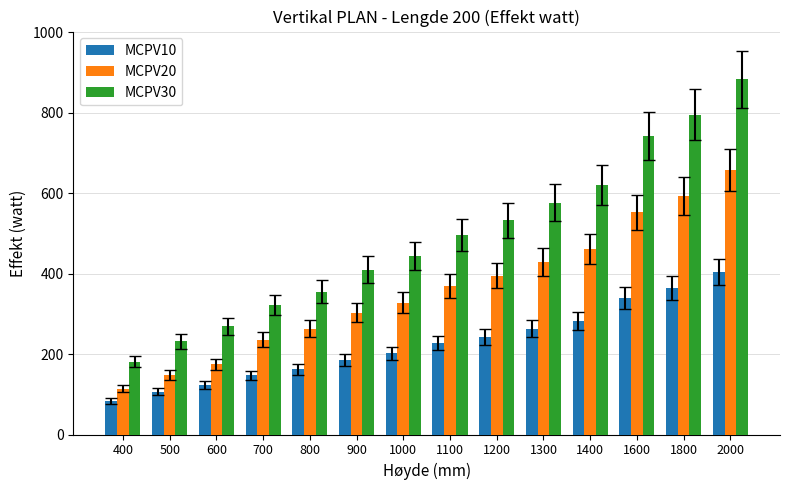

Which category has the highest value across all series?

2000